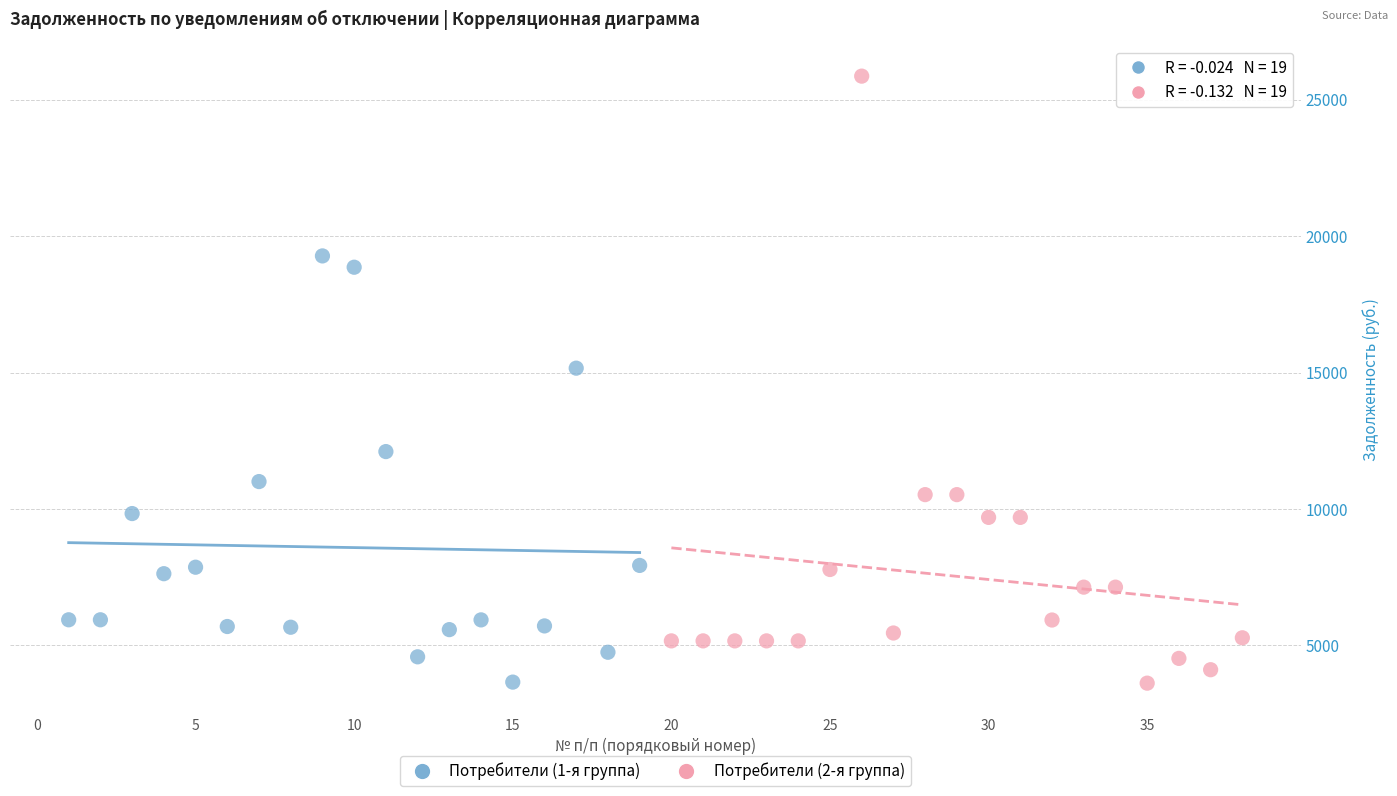

Which series contains the highest Y value?

Потребители (2-я группа)